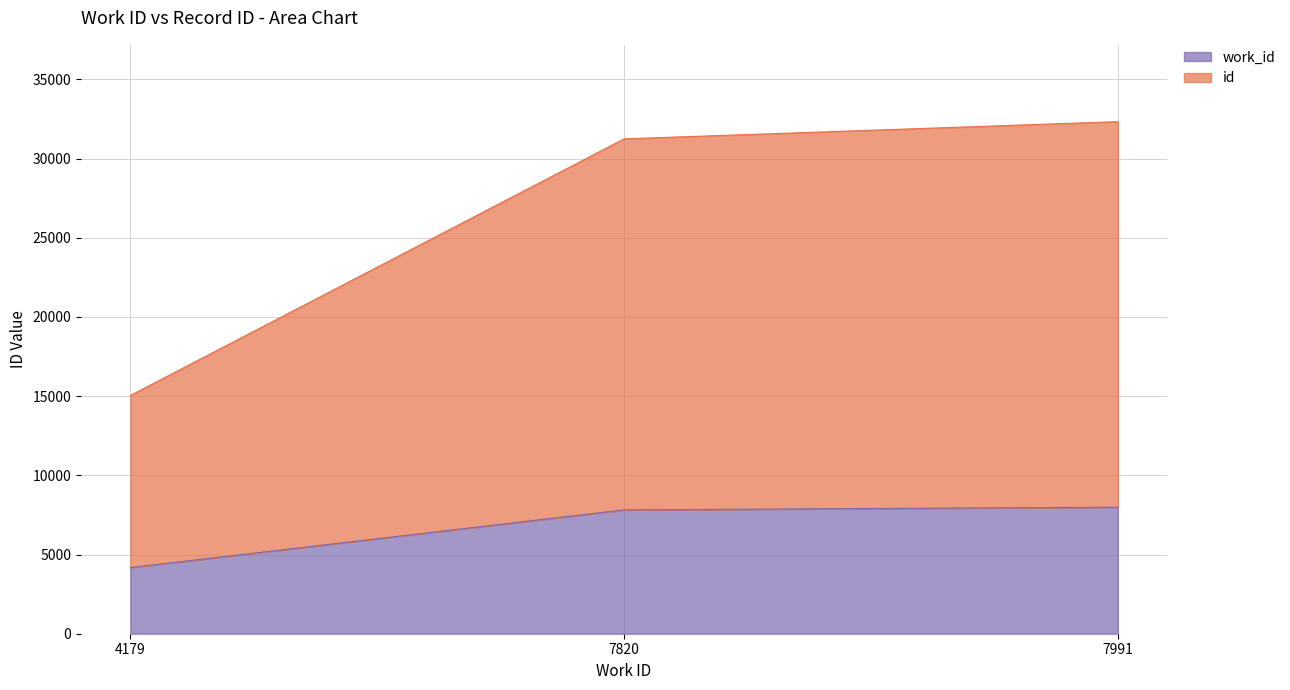

The value of work_id at 4179 is 4179. True or false?

True